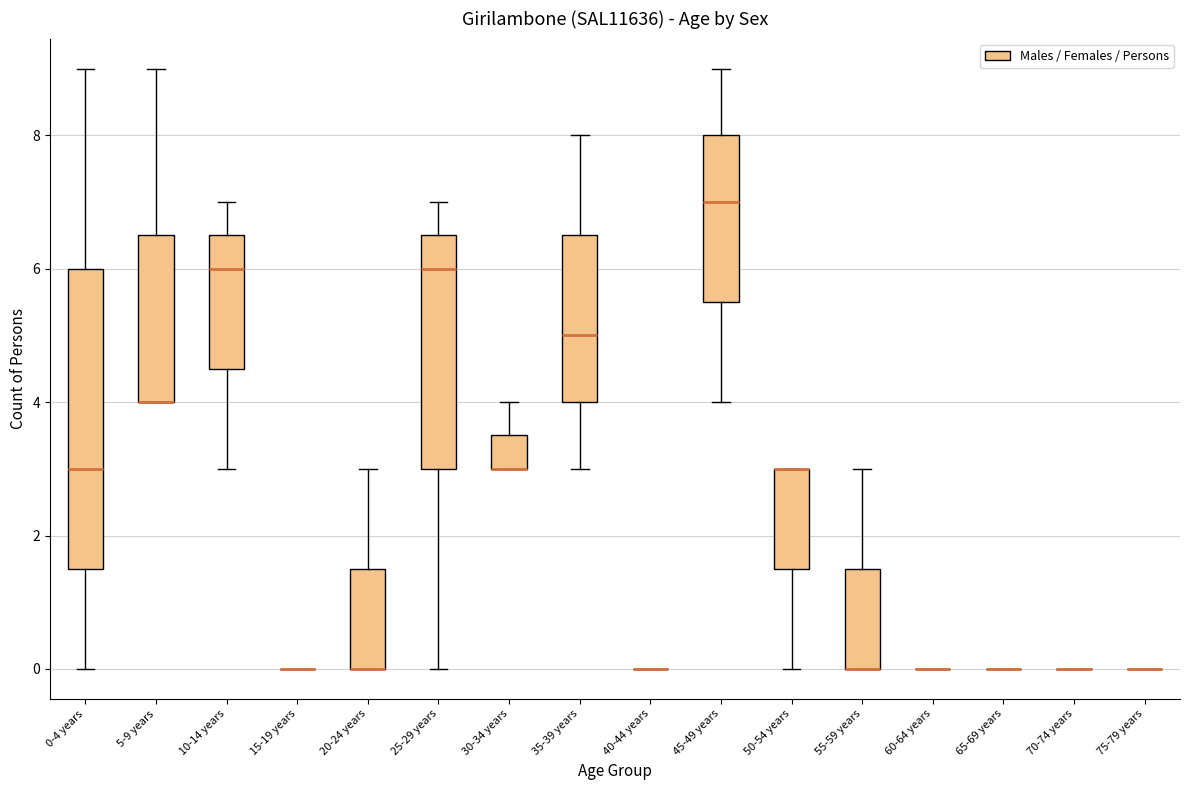

Which box is the tallest, from its lower edge to its upper edge?

0-4 years